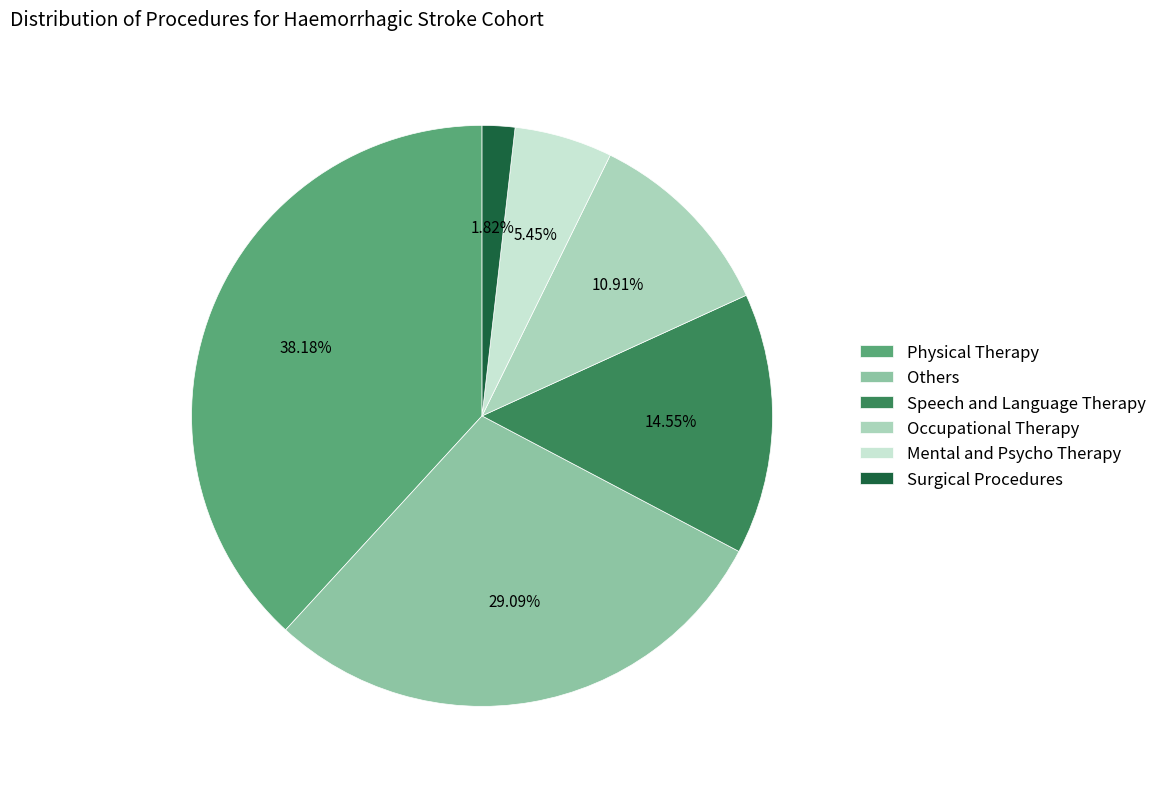

What is the ratio of the value at Speech and Language Therapy to the value at Physical Therapy?

0.4